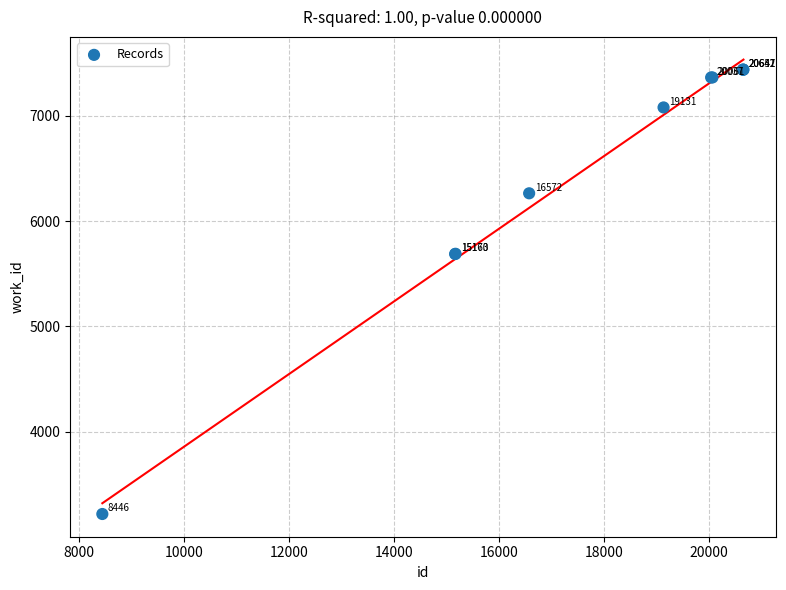

What Y value in the scatter plot is closest to 5327?

5687